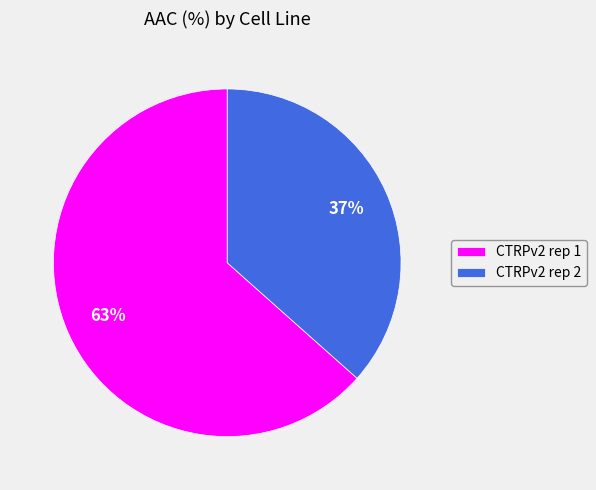

The CTRPv2 rep 1 slice represents 50% of the pie. True or false?

False